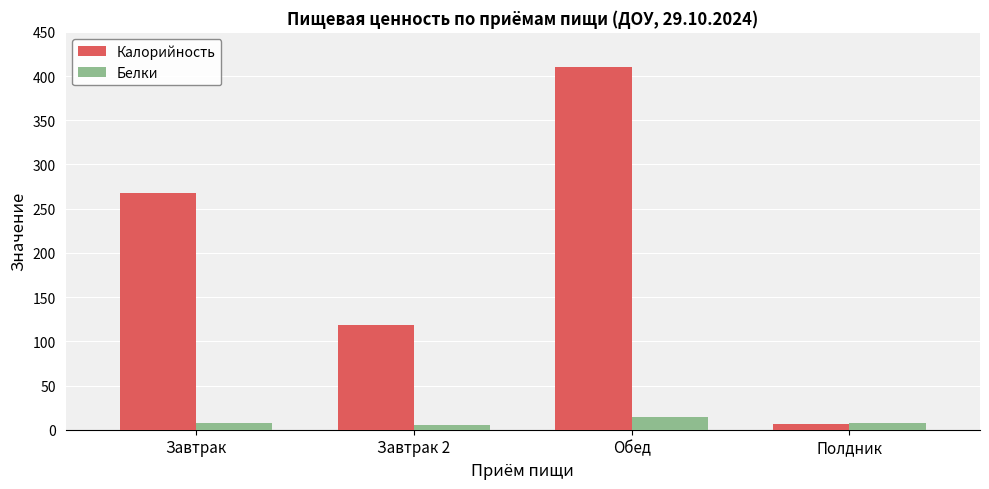

Which category has the highest value across all series?

Обед